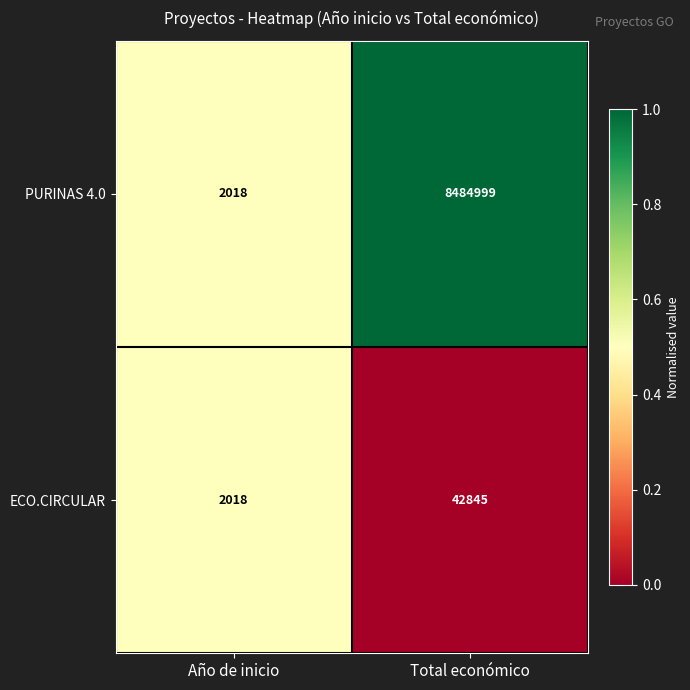

At which label is ECO.CIRCULAR closest to 22431?

Año de inicio